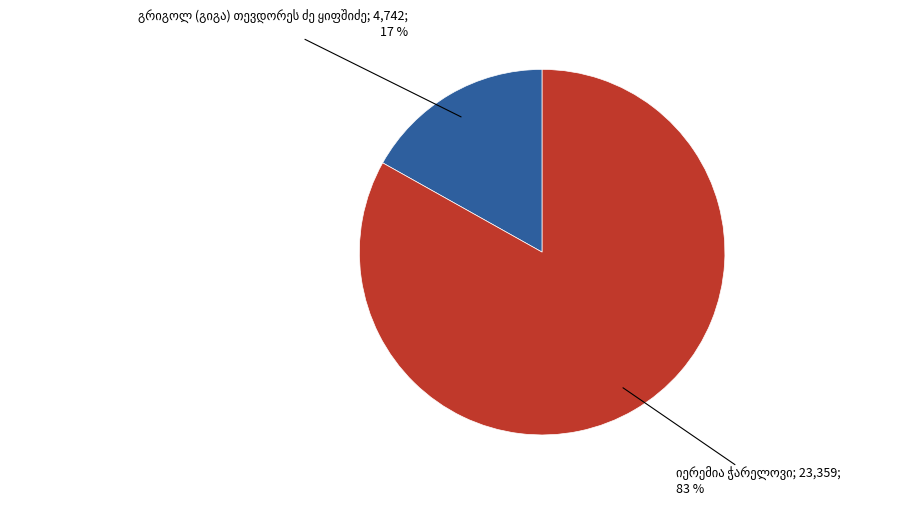

To the nearest percent, what is the average slice percentage?

50%